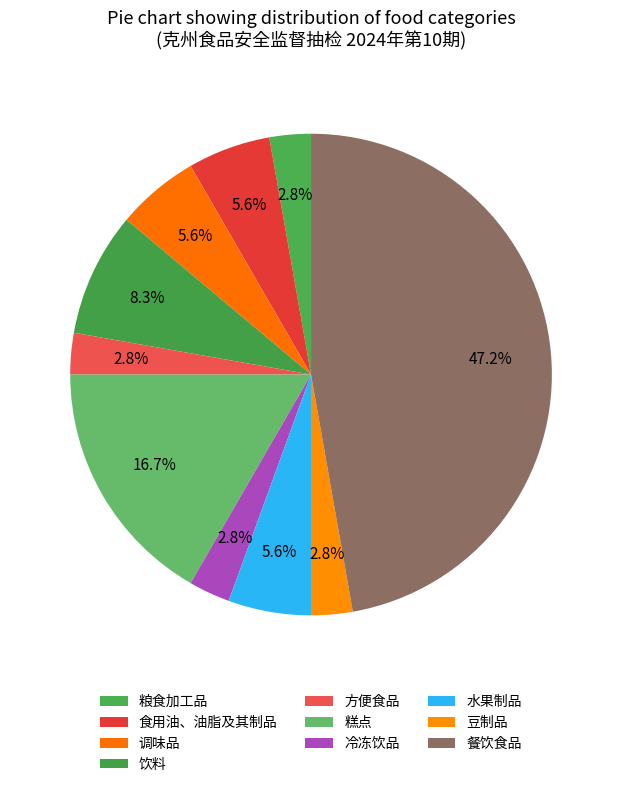

Count the number of slices in the pie.

10